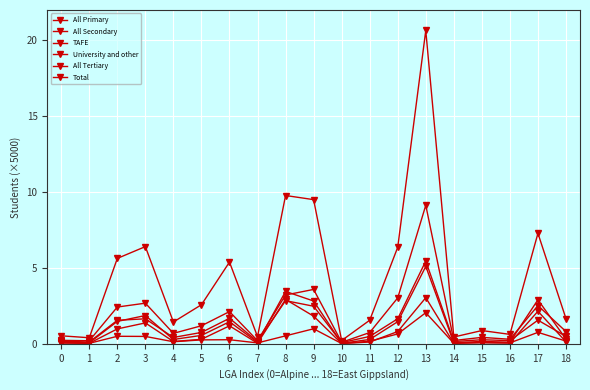

Which series changed the most between 5 and 17?

Total